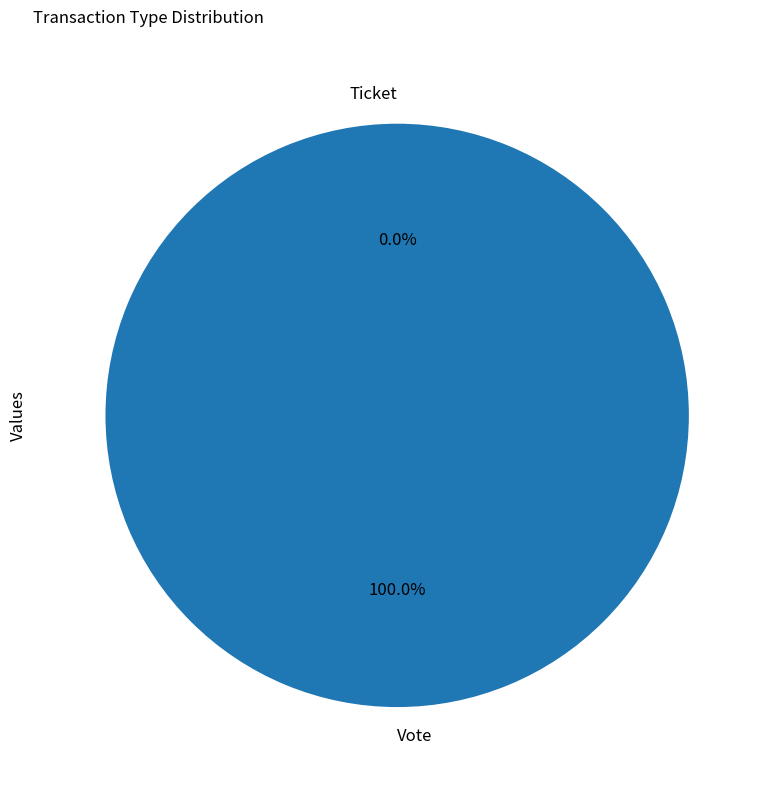

Does any single category account for the majority?

Yes